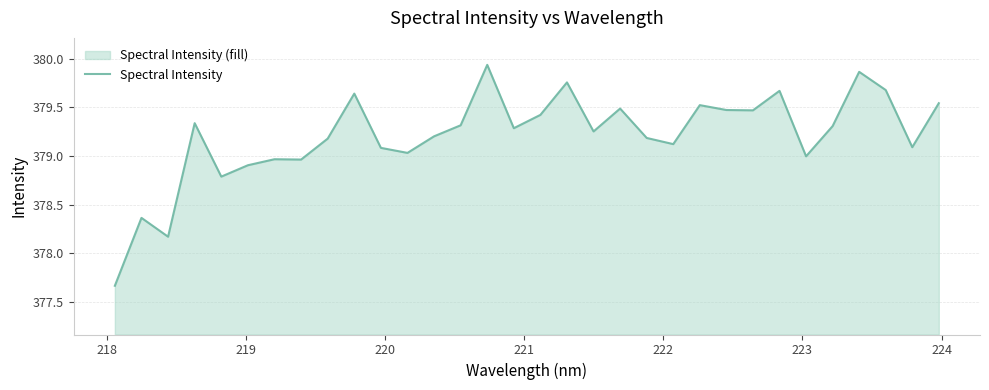

What is the difference between the maximum and minimum values?

2.3